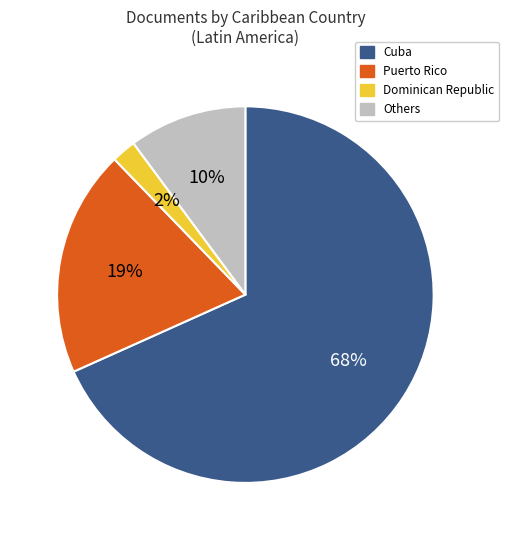

To the nearest percent, what is the average slice percentage?

25%